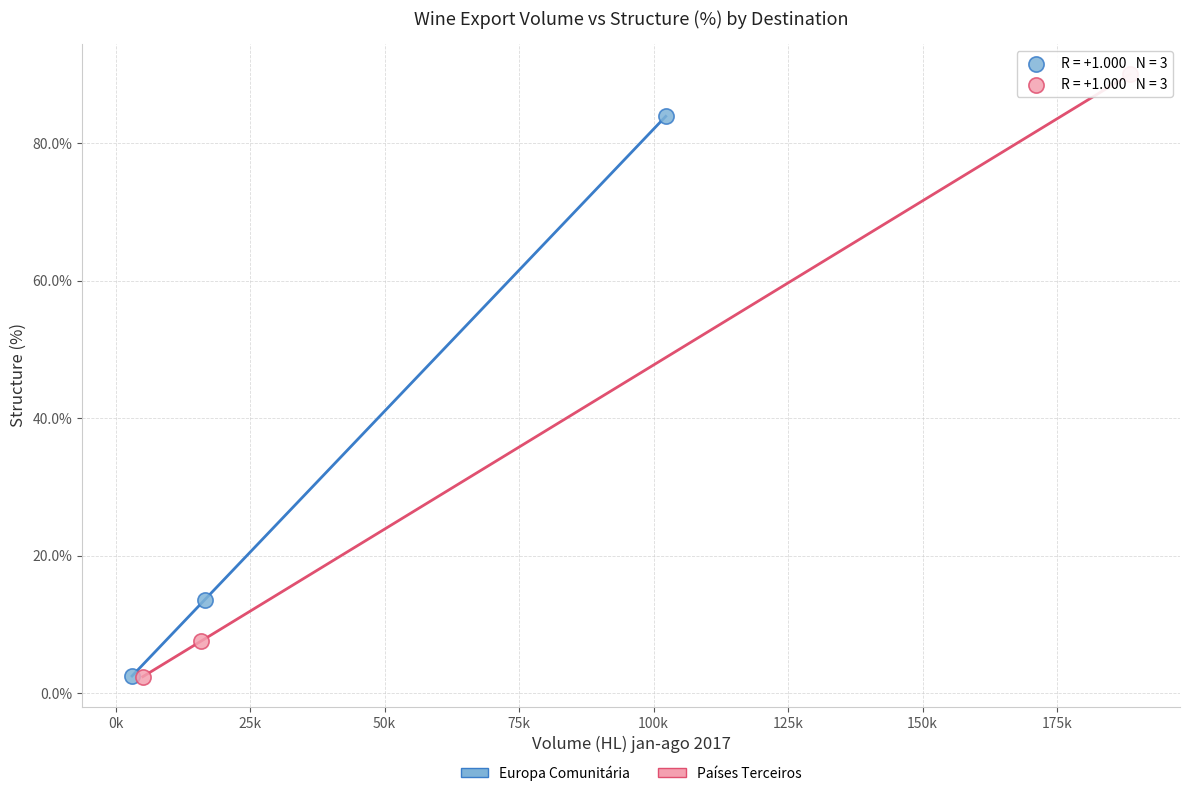

What are all the series names shown in the legend?

Europa Comunitária, Países Terceiros